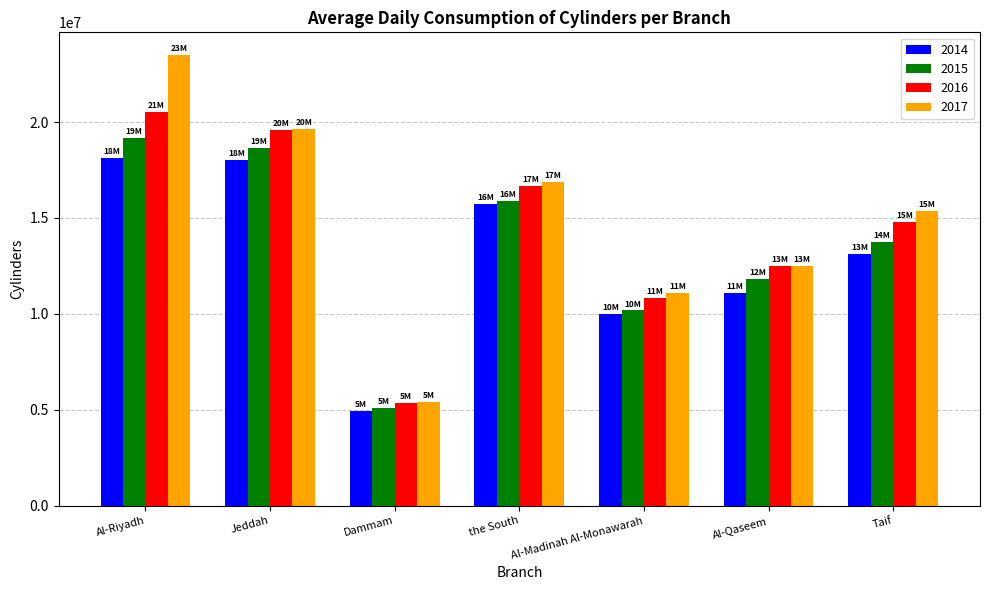

Rank the series by their maximum value, from highest to lowest.

2017, 2016, 2015, 2014